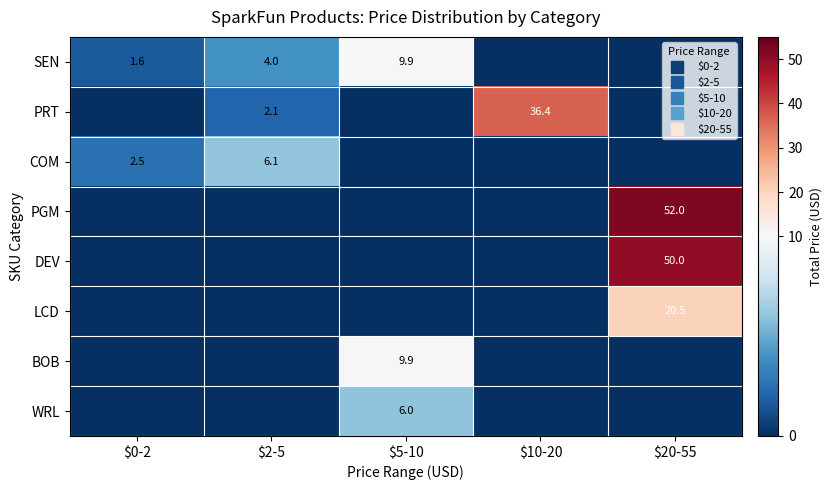

What is the sum of the SEN values at $0-2 and $2-5?

5.6